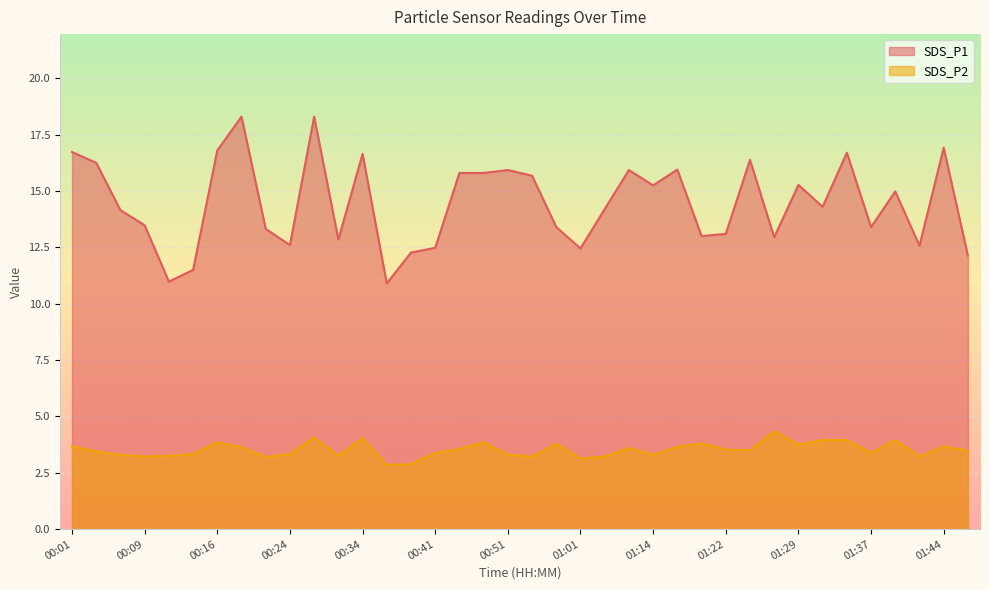

What is the difference between the maximum and minimum values in the SDS_P1 series?

7.4